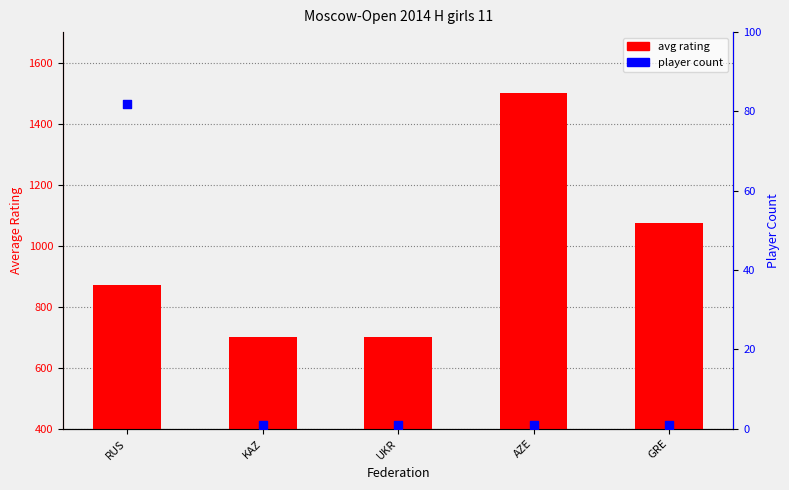

At which category is the sum across all series the highest?

AZE